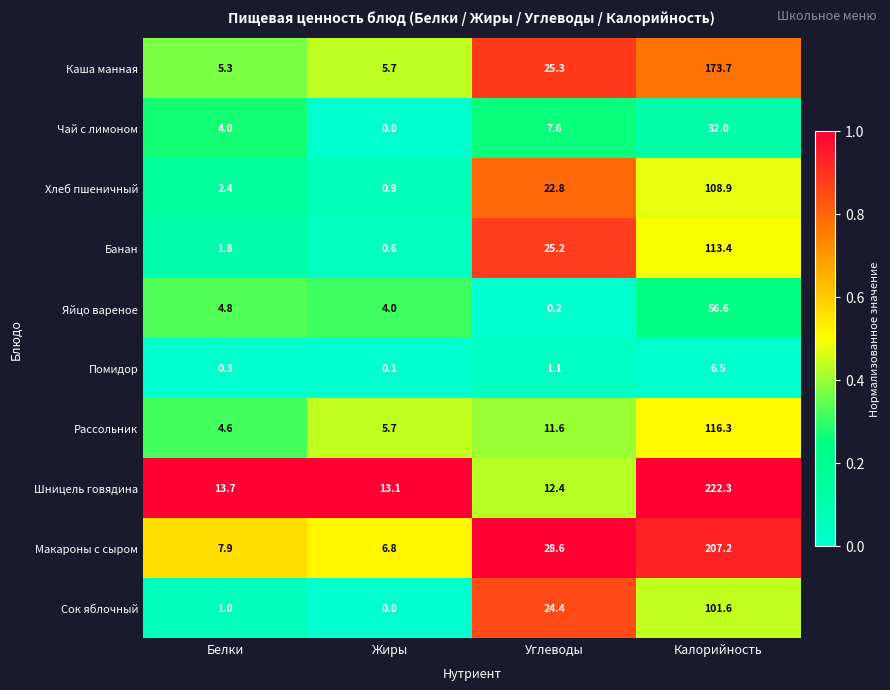

What is the difference between the Макароны с сыром values at Углеводы and Калорийность?

178.6